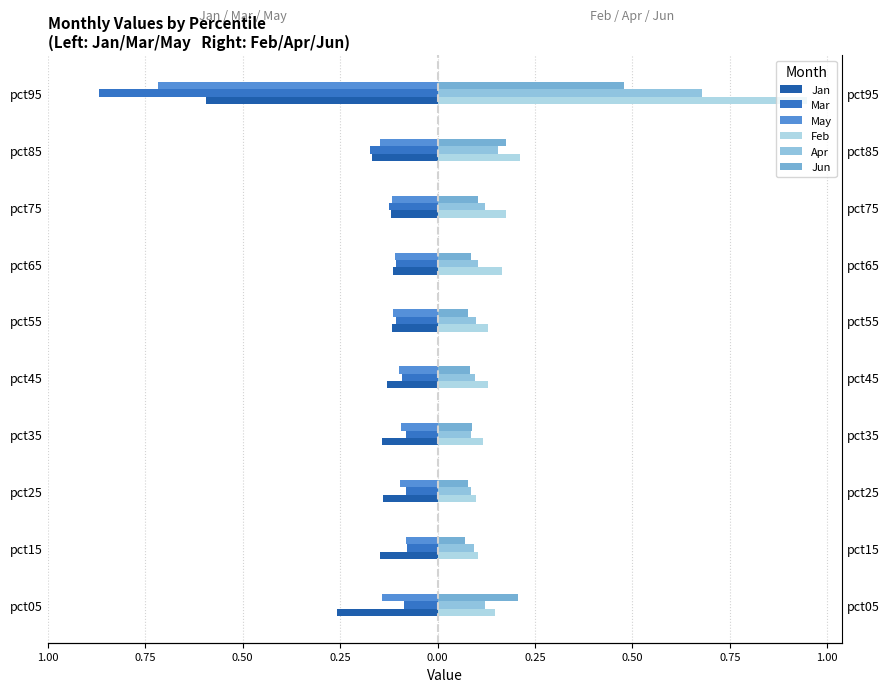

How many bars are there in each group?

6